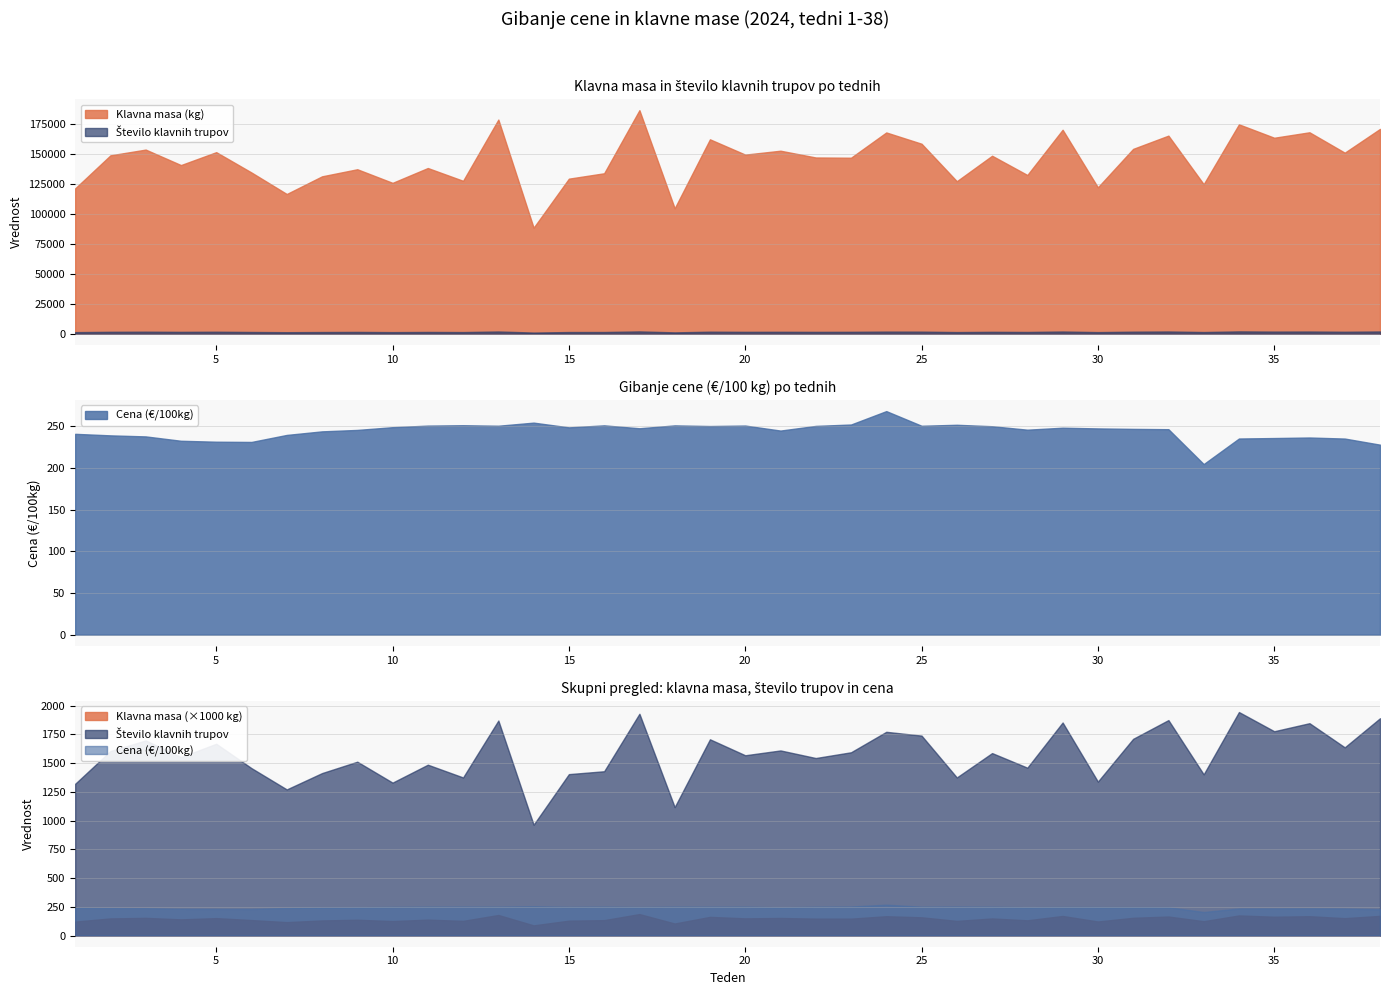

Where is the first local maximum for Število klavnih trupov?

3